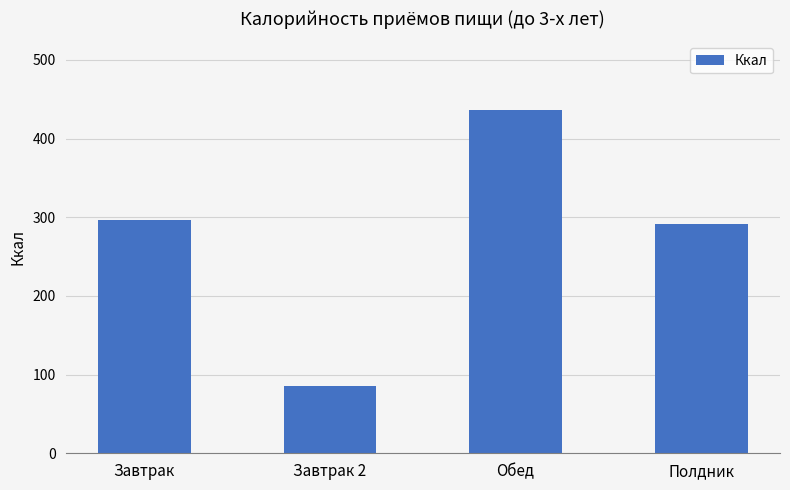

Rank the categories by value from highest to lowest.

Обед, Завтрак, Полдник, Завтрак 2